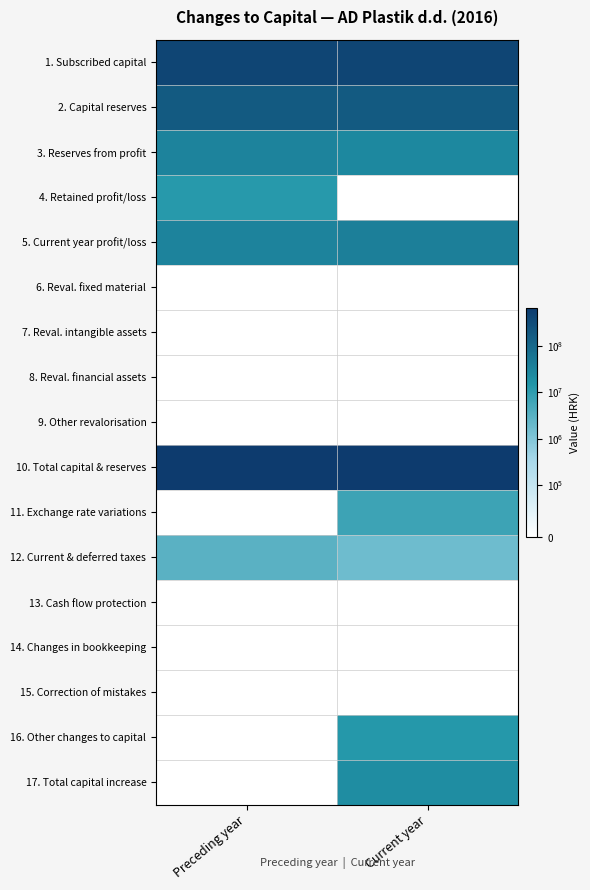

Reading left to right, extract all data points from this chart.

1. Subscribed capital: Preceding year=419958400.0	Current year=419958400.0
2. Capital reserves: Preceding year=183075797.0	Current year=183075797.0
3. Reserves from profit: Preceding year=31538928.8	Current year=27184402.3
4. Retained profit/loss: Preceding year=12724370.6	Current year=0.0
5. Current year profit/loss: Preceding year=32550661.9	Current year=37232870.5
6. Reval. fixed material: Preceding year=0.0	Current year=0.0
7. Reval. intangible assets: Preceding year=0.0	Current year=0.0
8. Reval. financial assets: Preceding year=0.0	Current year=0.0
9. Other revalorisation: Preceding year=-34876517.0	Current year=-1151262.1
10. Total capital & reserves: Preceding year=644971641.4	Current year=666300207.8
11. Exchange rate variations: Preceding year=-15341096.0	Current year=6629292.4
12. Current & deferred taxes: Preceding year=3068219.0	Current year=1687546.0
13. Cash flow protection: Preceding year=0.0	Current year=0.0
14. Changes in bookkeeping: Preceding year=0.0	Current year=0.0
15. Correction of mistakes: Preceding year=0.0	Current year=0.0
16. Other changes to capital: Preceding year=0.0	Current year=13011728.0
17. Total capital increase: Preceding year=-12272877.0	Current year=21328566.4